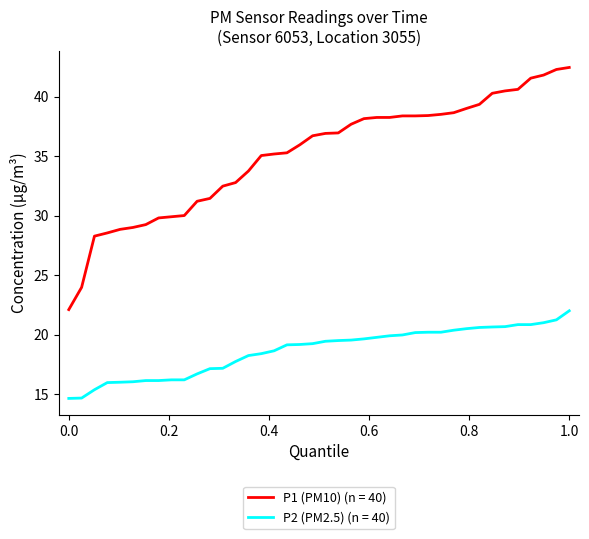

True or false: P1 (PM10) (n = 40) and P2 (PM2.5) (n = 40) intersect in this chart.

False